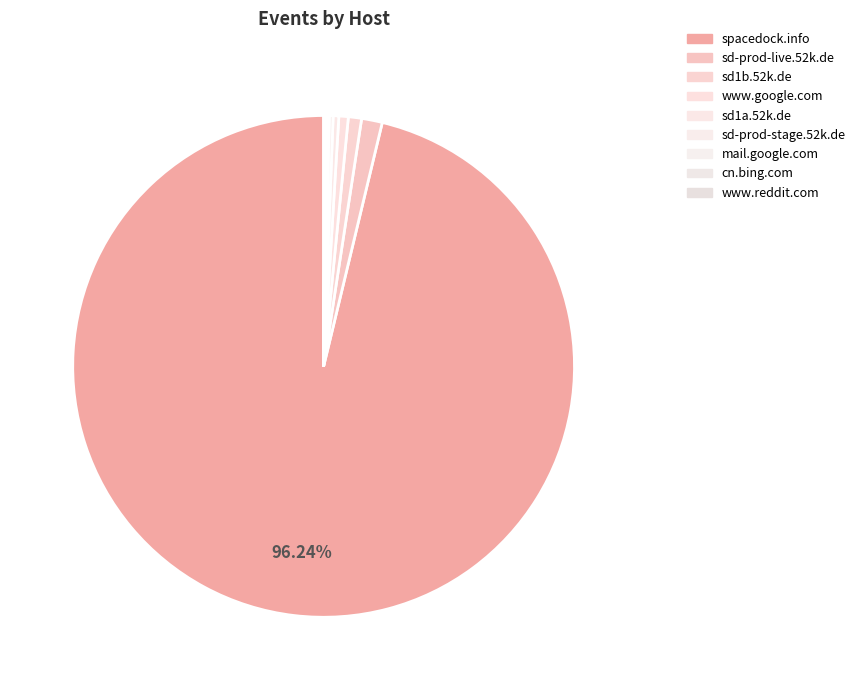

What is the ratio of the value at sd1a.52k.de to the value at mail.google.com?

3.0